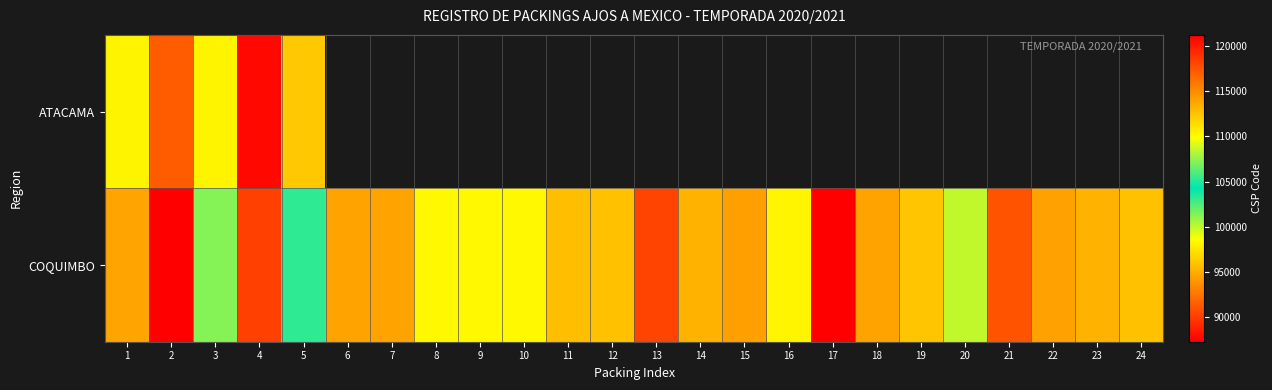

Which series has the largest total across all categories?

COQUIMBO